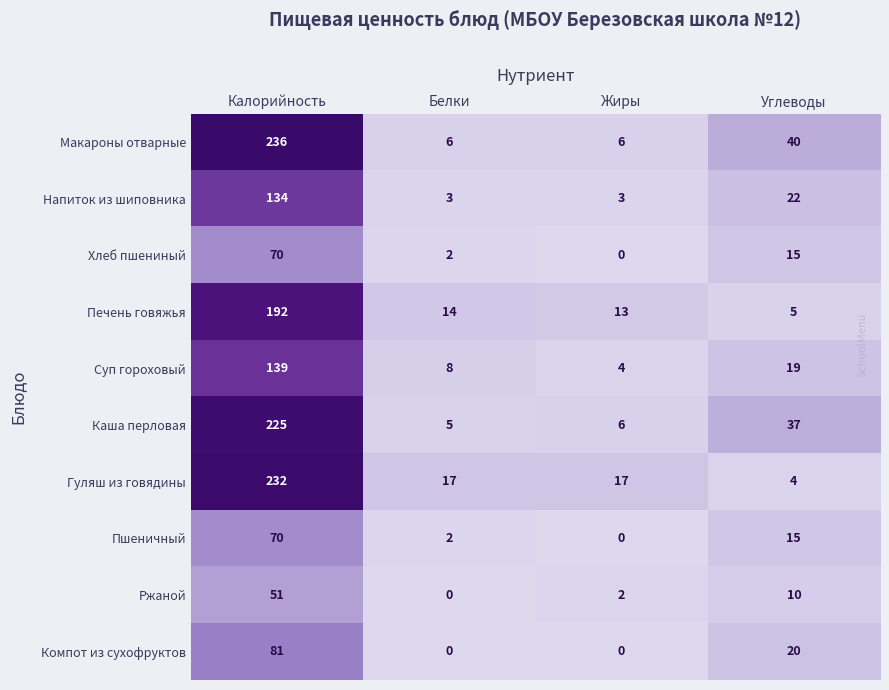

Between Белки and Углеводы, which series saw the biggest shift?

Макароны отварные